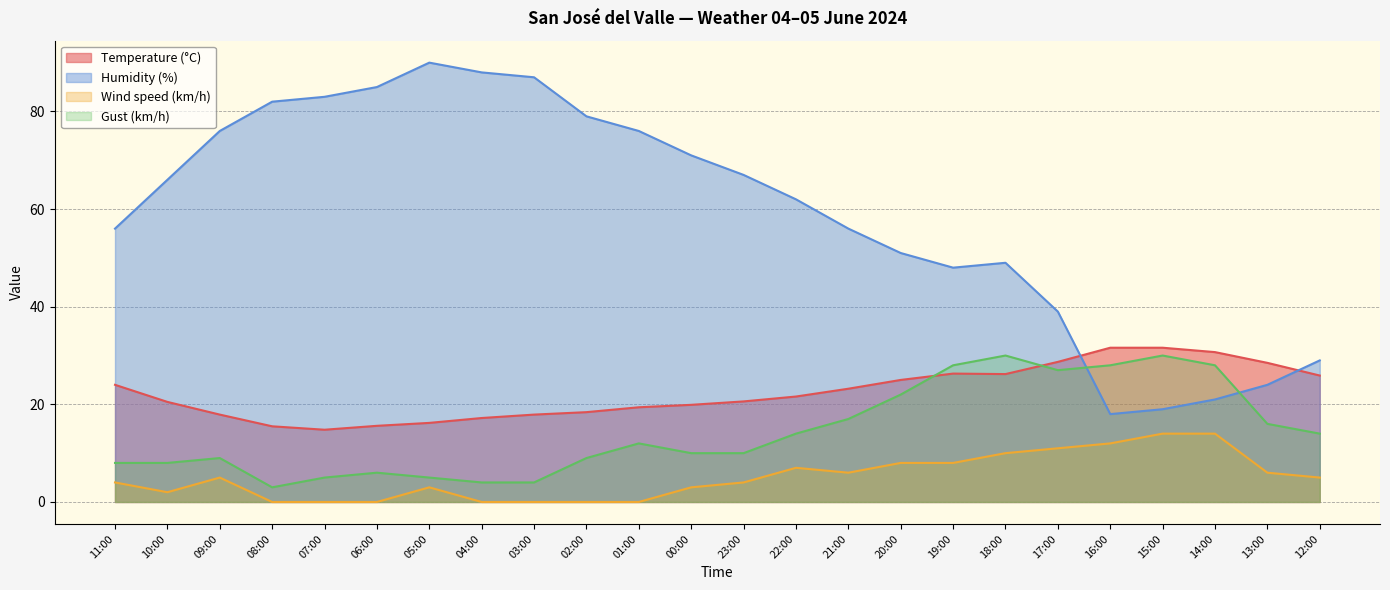

In Wind speed (km/h), how many points are lower than both neighbors (excluding endpoints)?

2